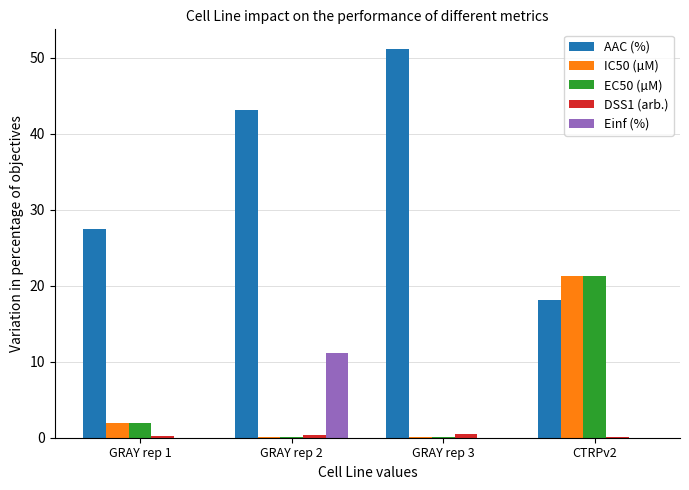

Which series changed the most between GRAY rep 1 and GRAY rep 2?

AAC (%)